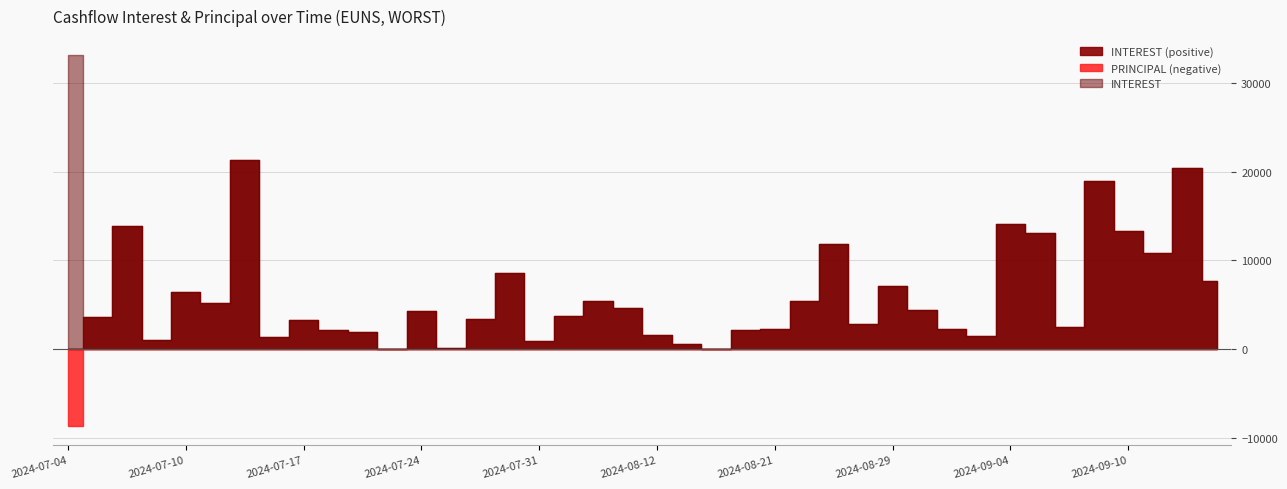

Is it true that PRINCIPAL equals 0.0 at 2024-09-12?

True